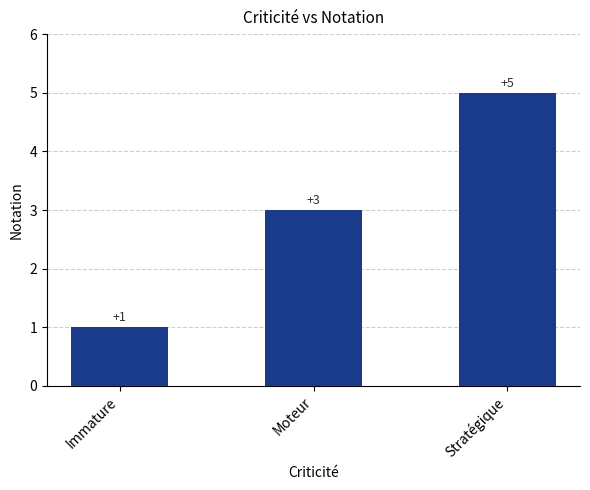

Count the values in the range 1 to 5.

3